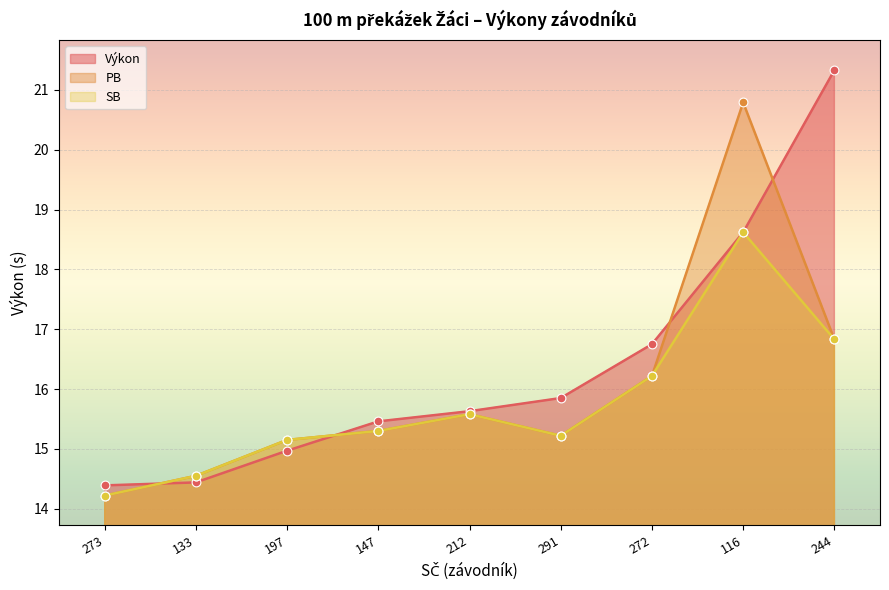

Which series has the widest spread of Y values?

Výkon